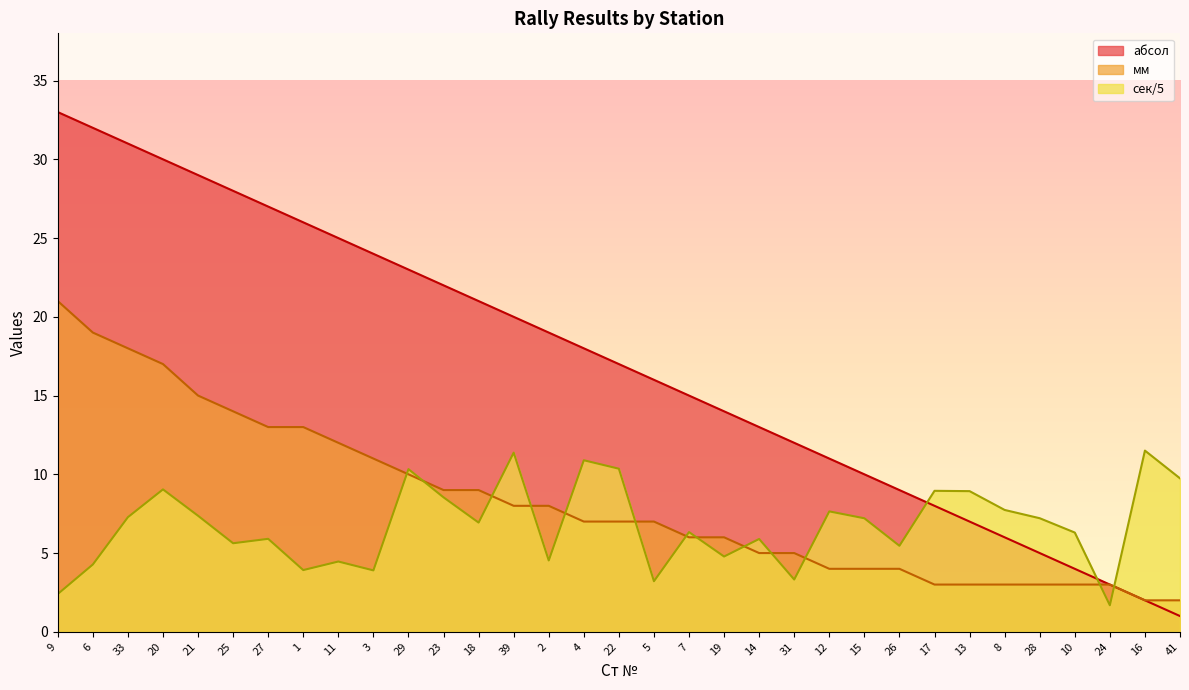

How many lines are shown in the chart?

3